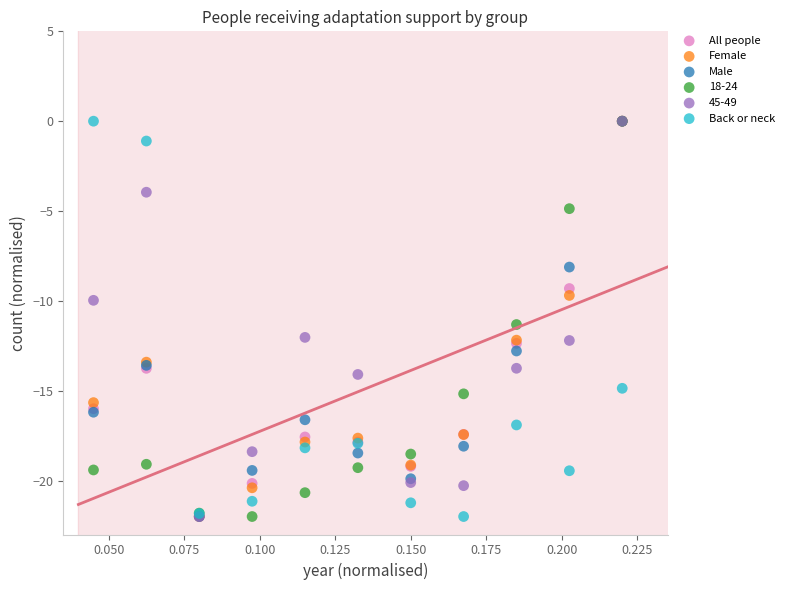

Across all series, what Y value is closest to -11?

-11.3